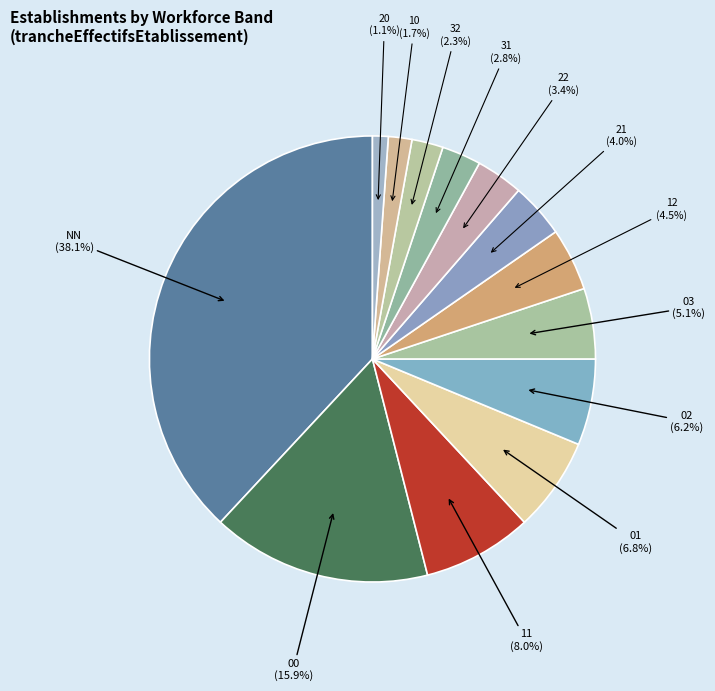

How many slices are in this pie chart?

13